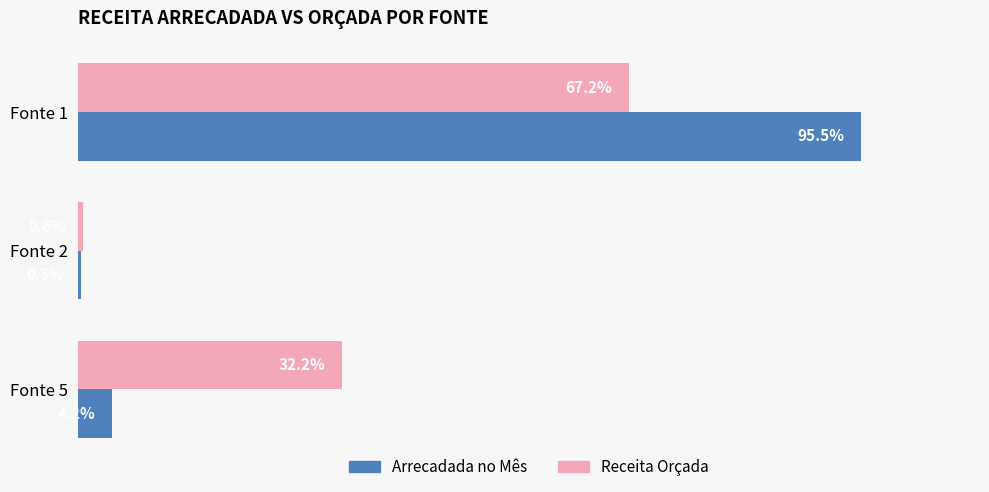

Which series has the largest range (max minus min)?

Arrecadada no Mês